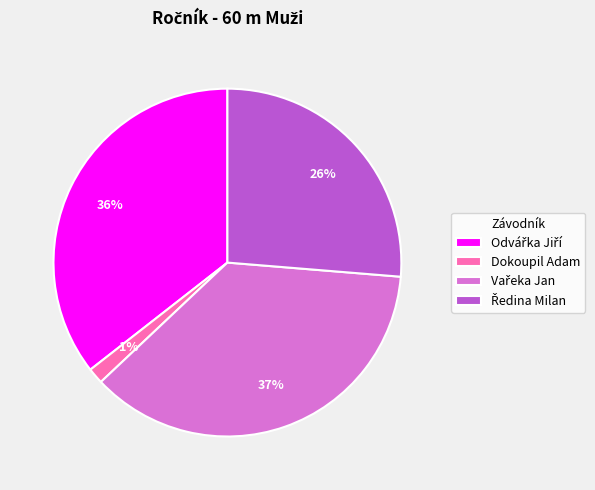

How many slices are in this pie chart?

4